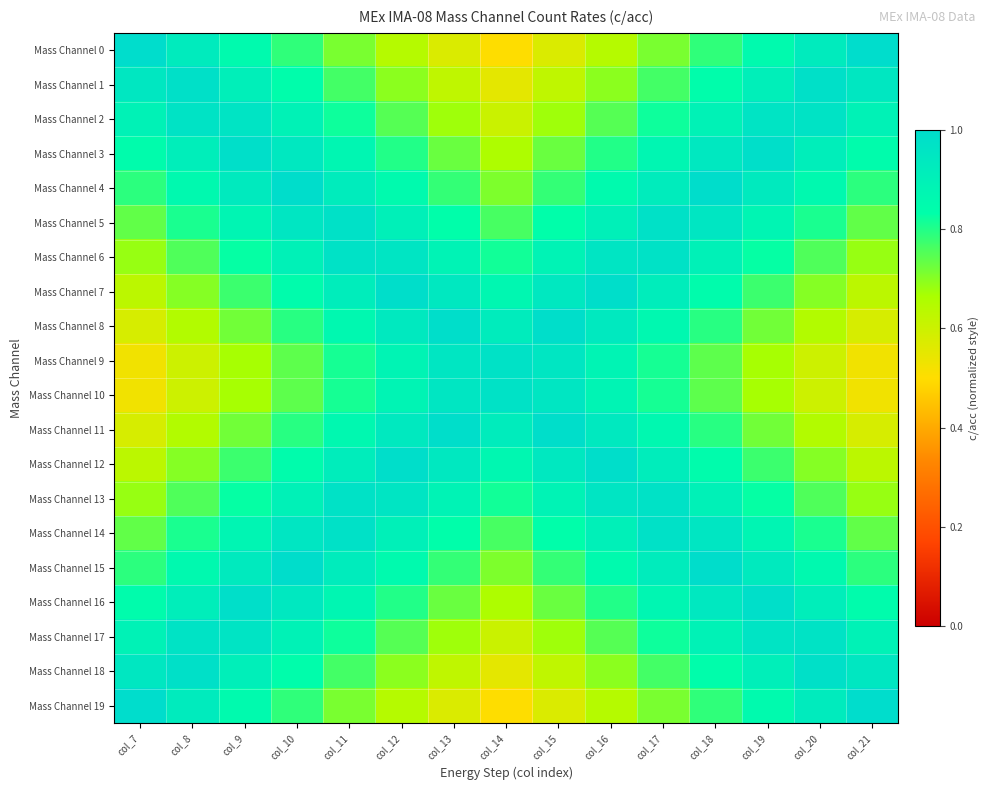

What is the difference between the highest and lowest values at col_21?

0.5